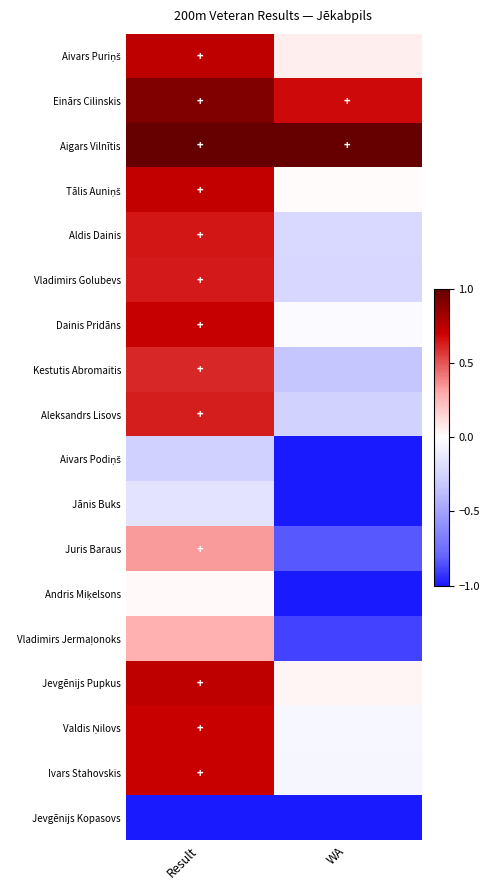

Between WA and Result, which is larger?

Result